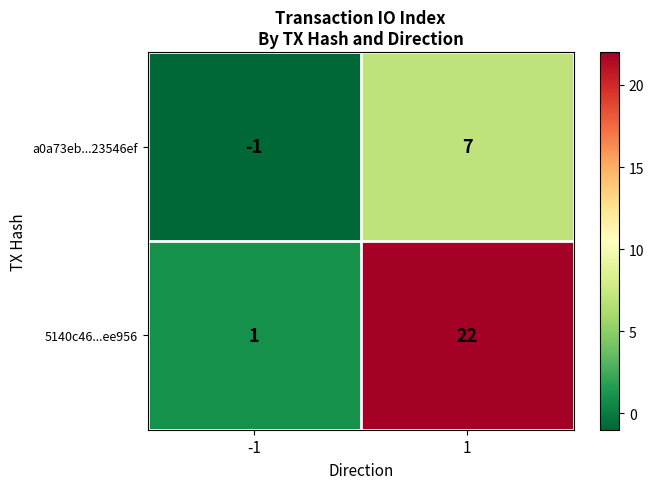

Is the value of 5140c46...ee956 at -1 greater than the value of a0a73eb...23546ef at -1?

Yes